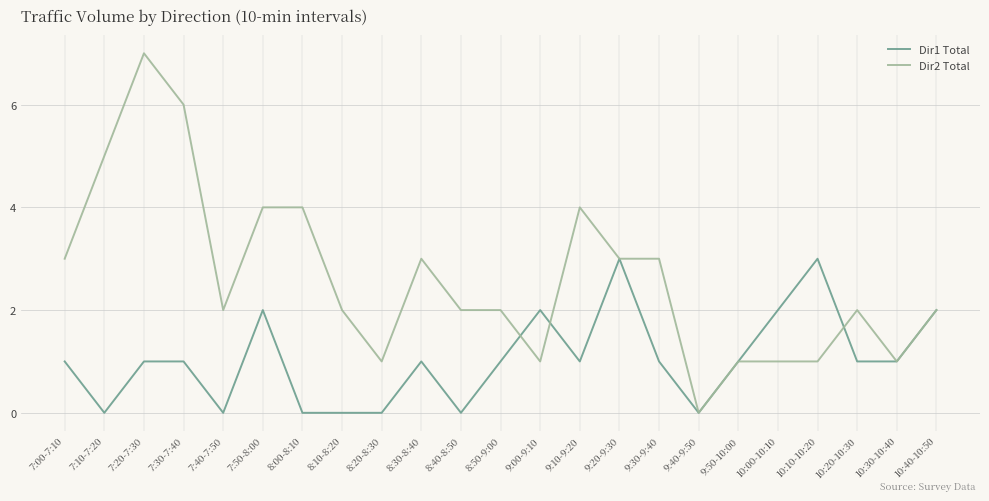

What position from the right is 9:40-9:50?

7